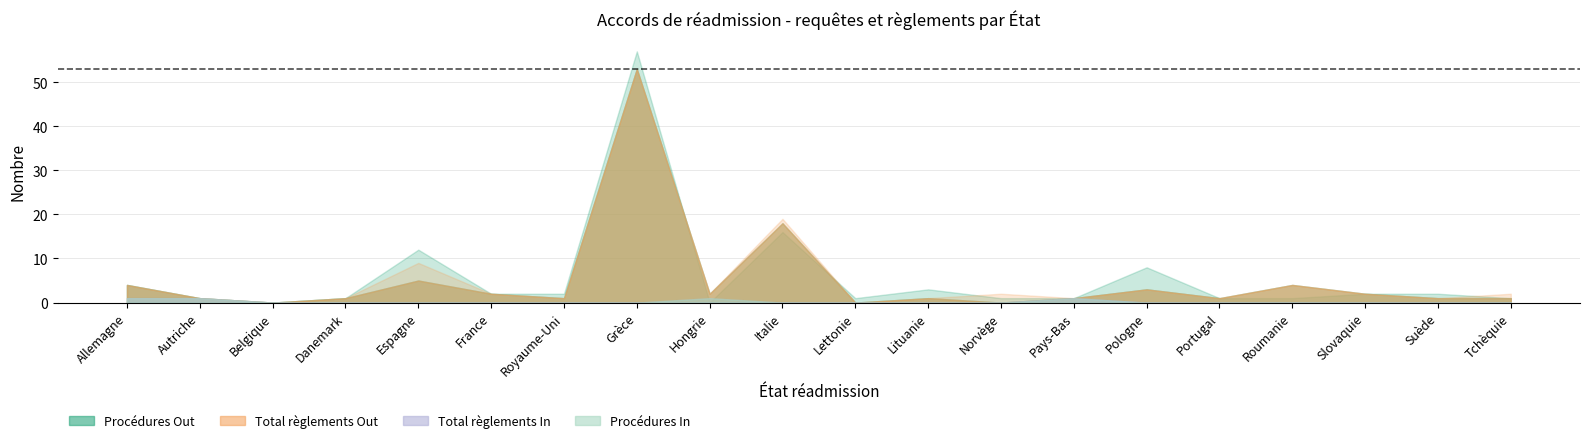

At which category is the sum across all series the highest?

Grèce